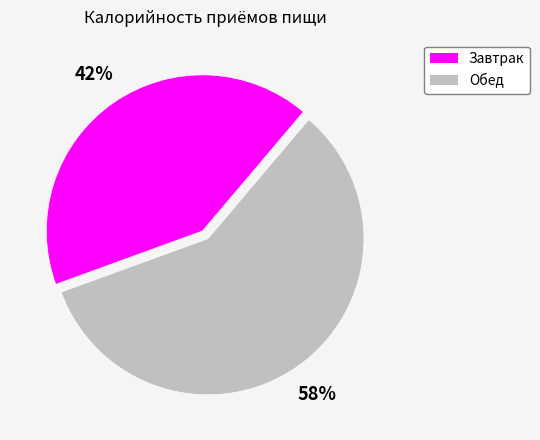

Is there a majority slice in this chart?

Yes